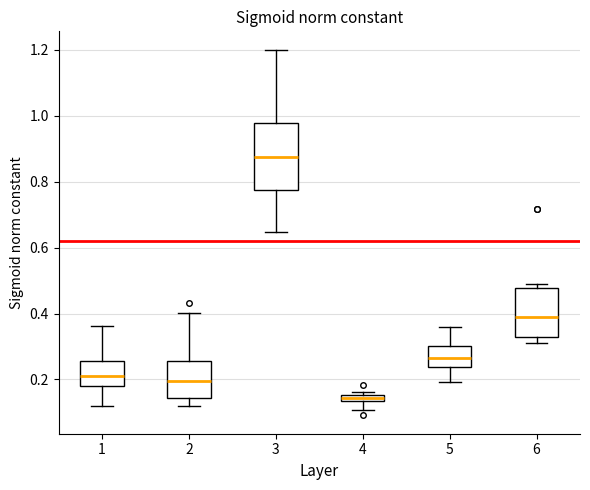

Where does the median line of the box at x = 5 sit on the y-axis? The values are not printed on the chart, so give them approximately, as read against the axis.

0.26